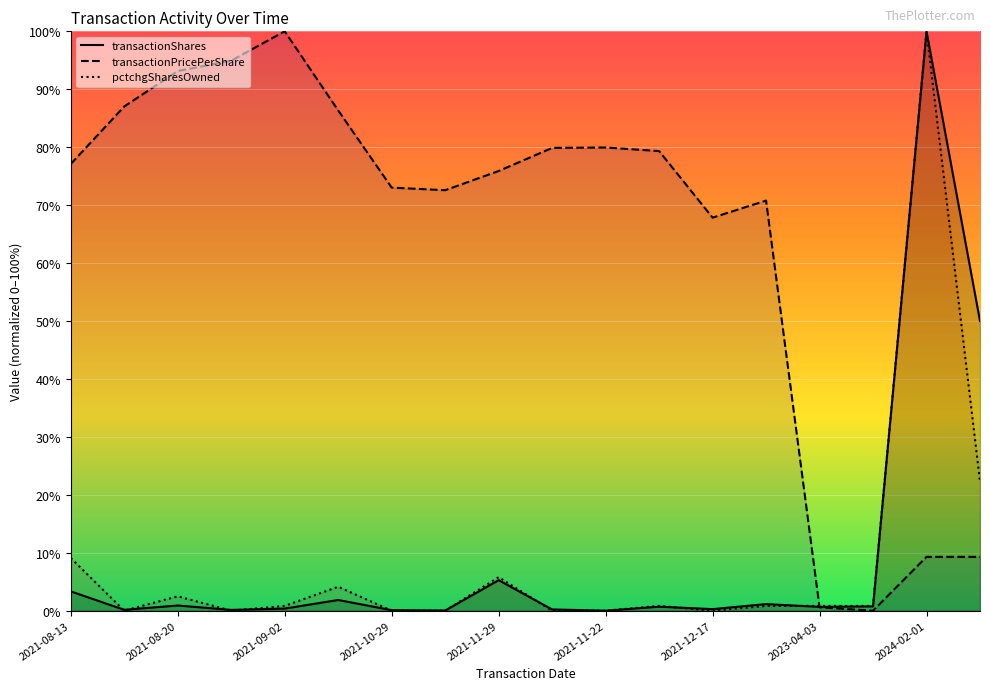

At which category is the sum across all series the highest?

2024-02-01